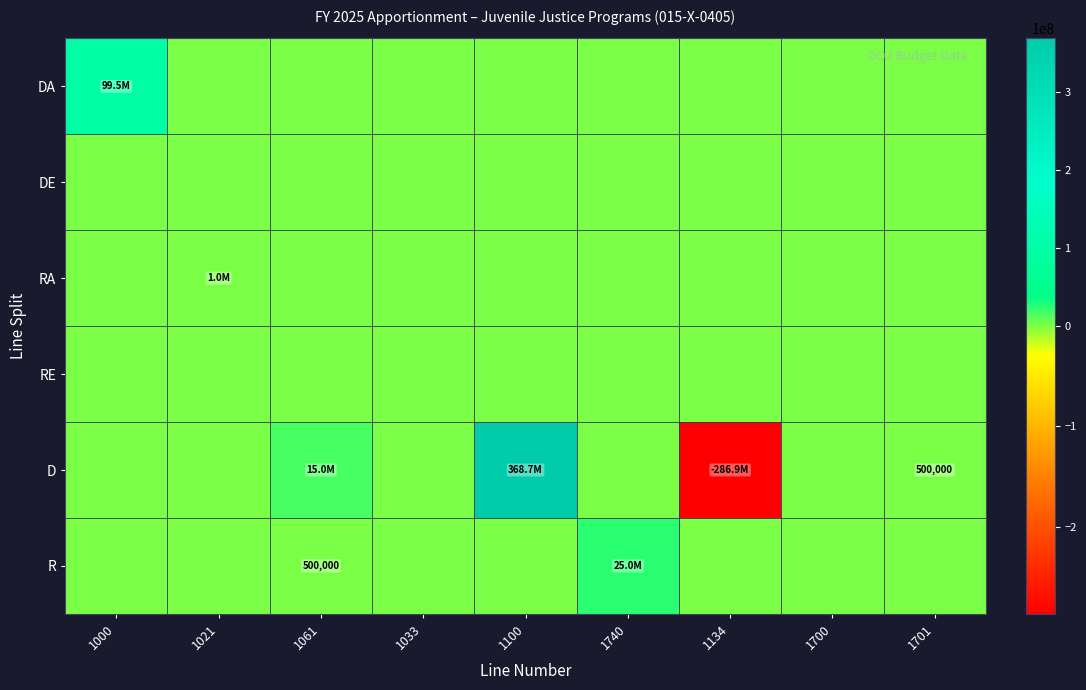

List the series in order of their peak value, lowest first.

DE, RE, RA, R, DA, D